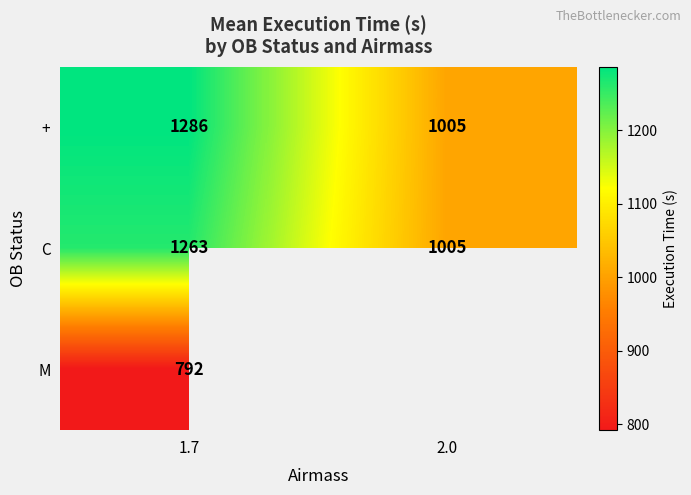

Rank the series at 1.7 from lowest to highest value.

M, C, +